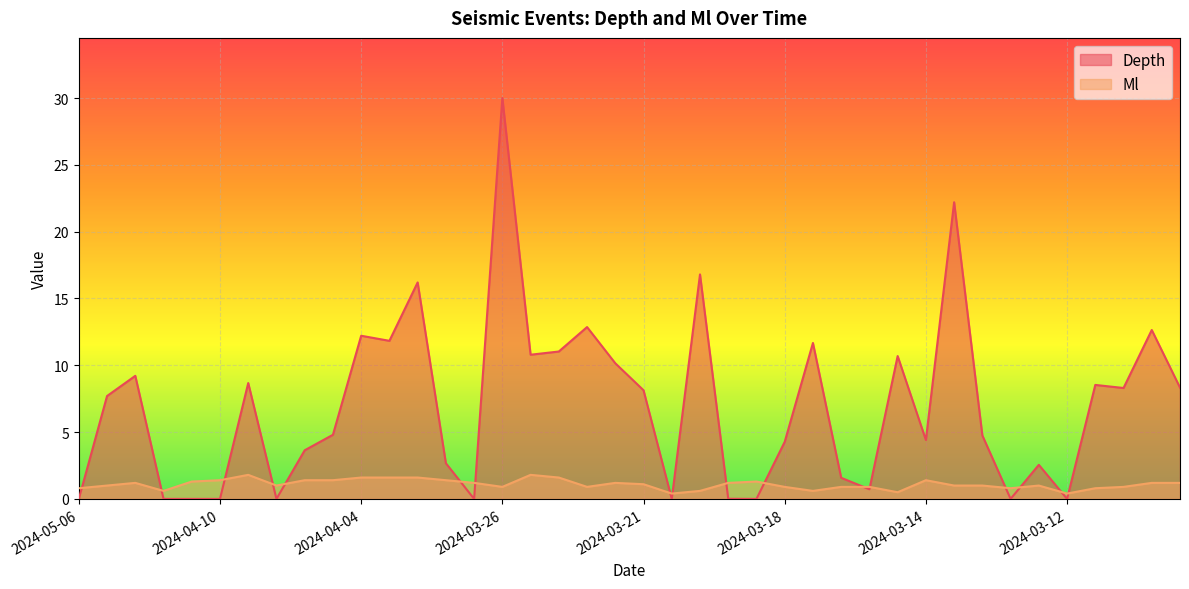

How many interior local valleys does the Depth series have?

12